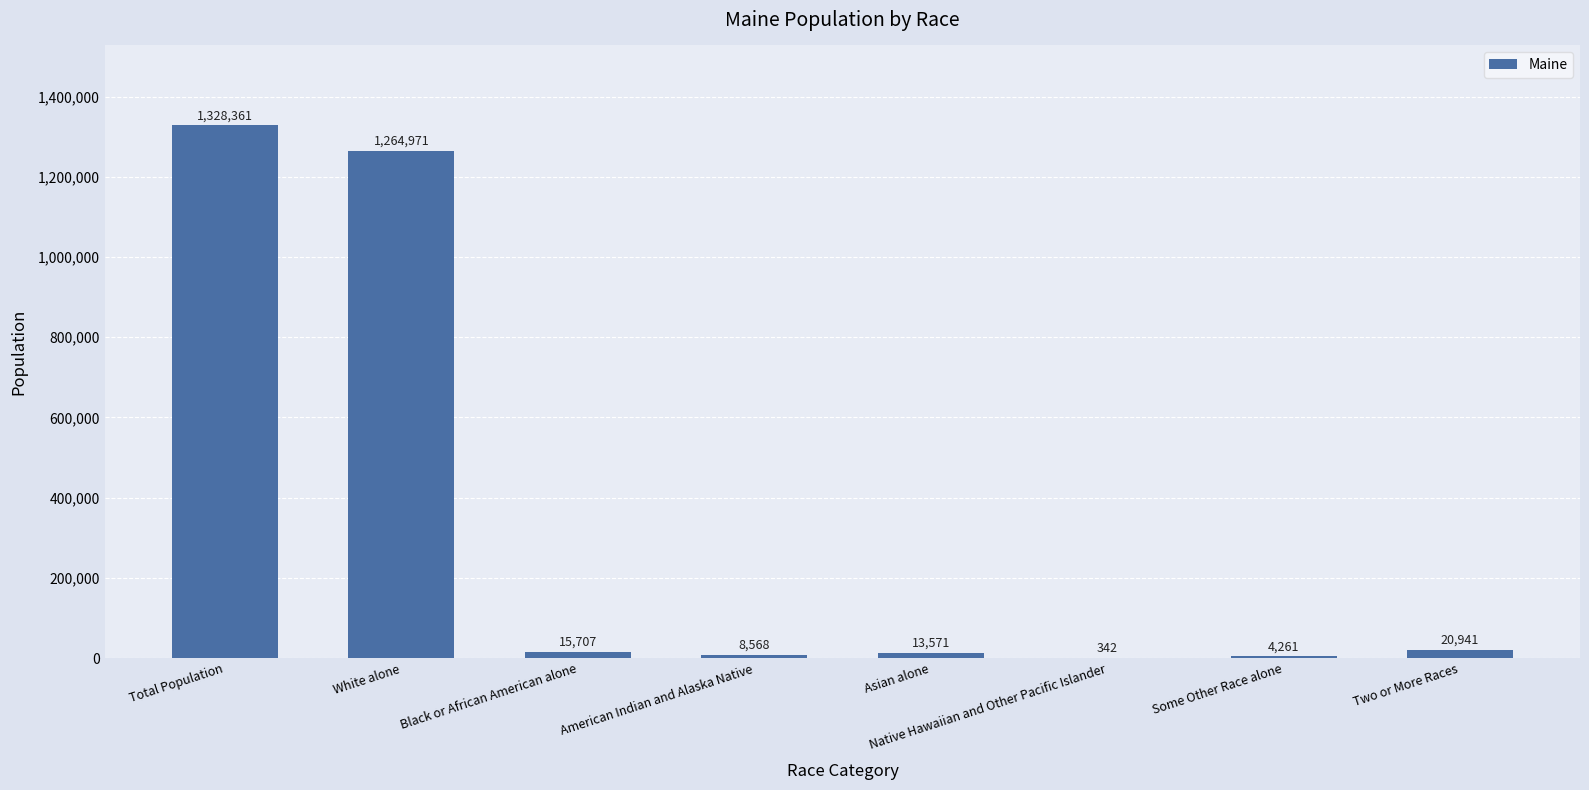

What is the change in value from Some Other Race alone to Two or More Races?

+16680